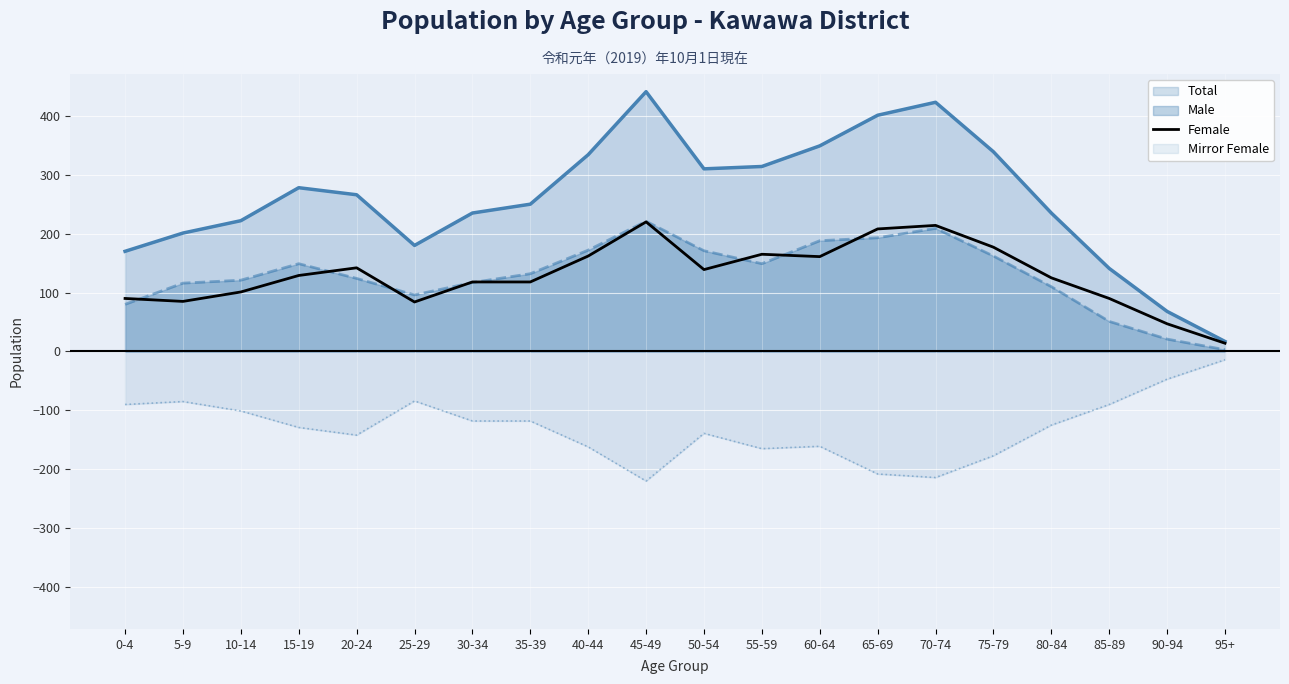

What is the difference between the maximum and minimum values?

206